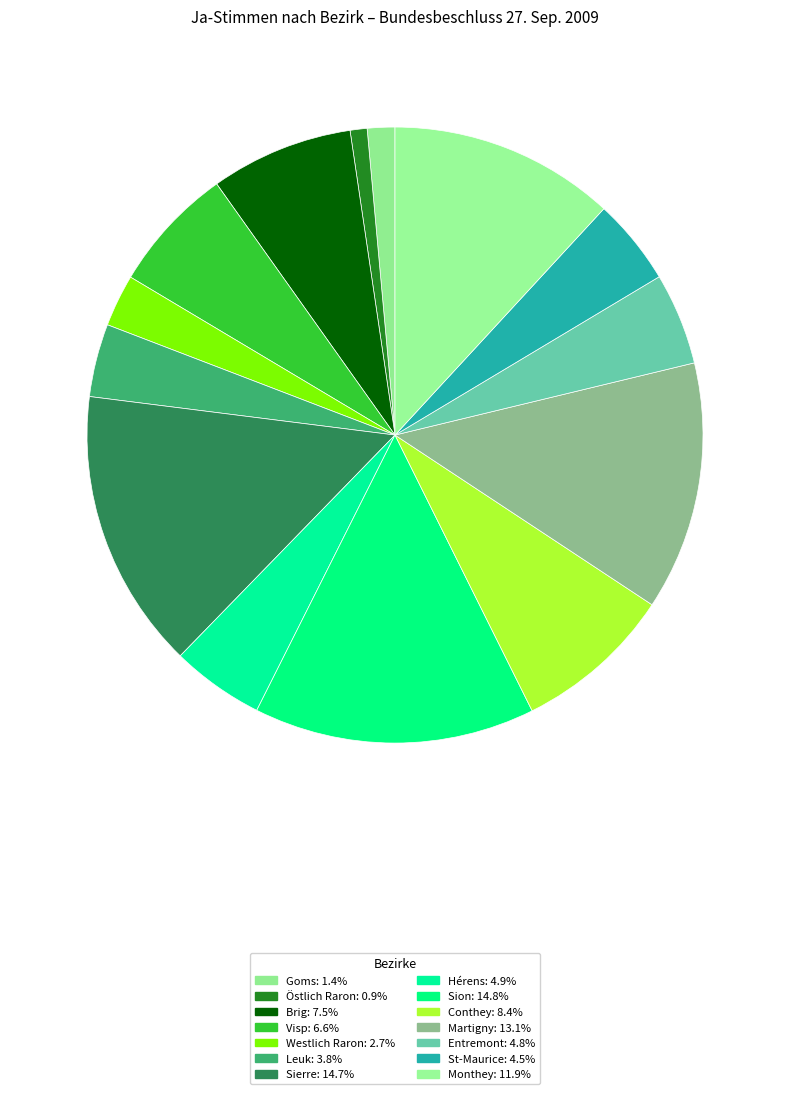

How many slices are in this pie chart?

14